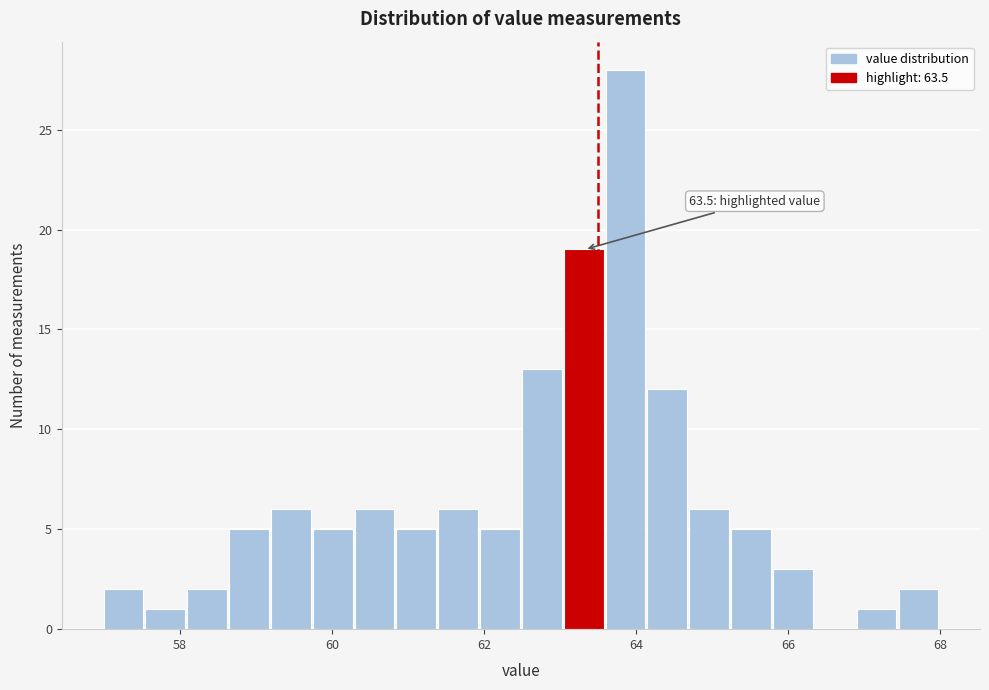

Read against the x-axis, roughly where is the centre of the tallest bar?

63.8